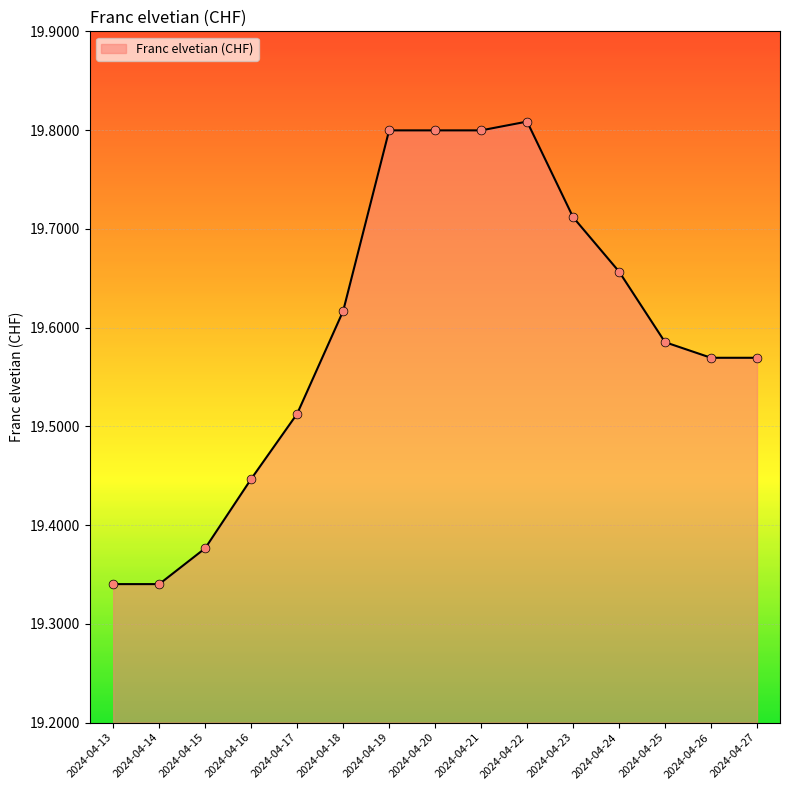

Which has a higher value, 2024-04-18 or 2024-04-24?

2024-04-24